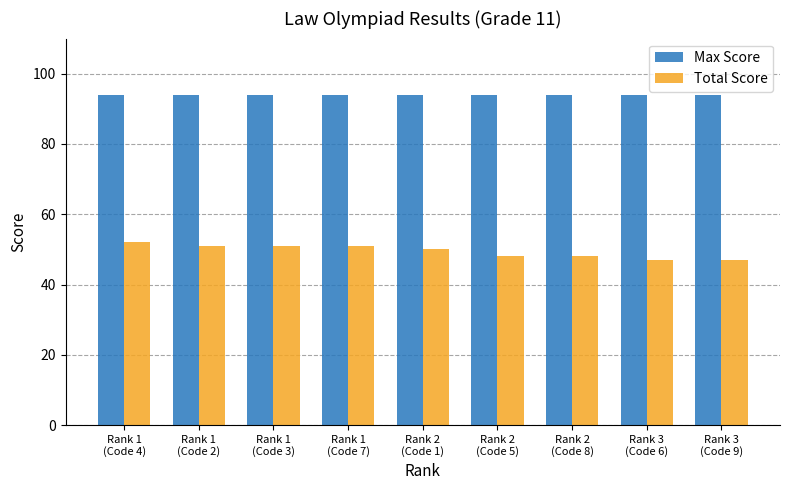

What position from the left is Rank 1
(Code 4)?

1